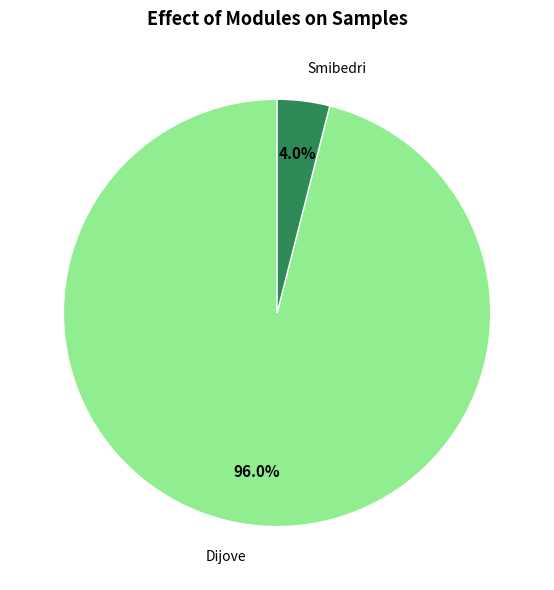

What is the largest slice in the pie chart?

Dijove